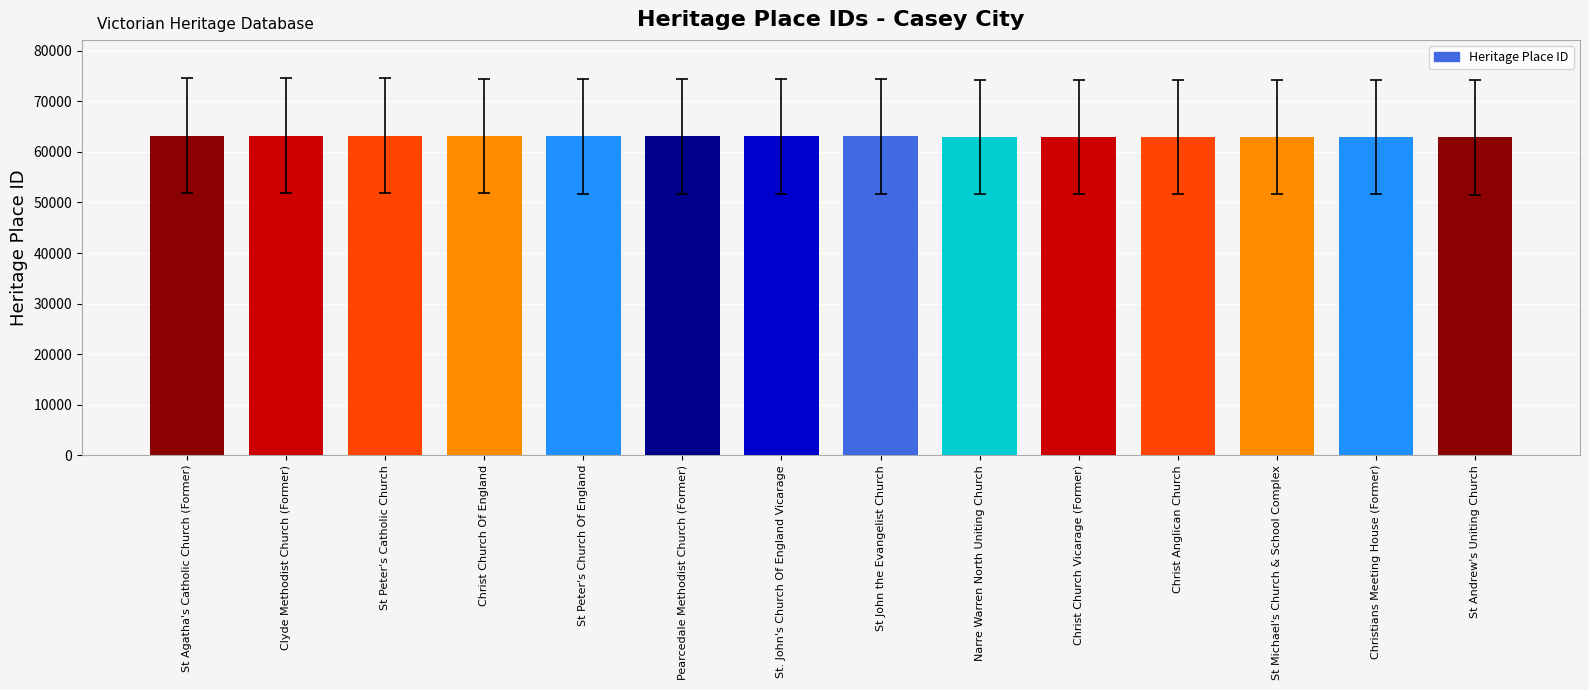

What is the difference between the values at St Agatha's Catholic Church (Former) and Christians Meeting House (Former)?

281